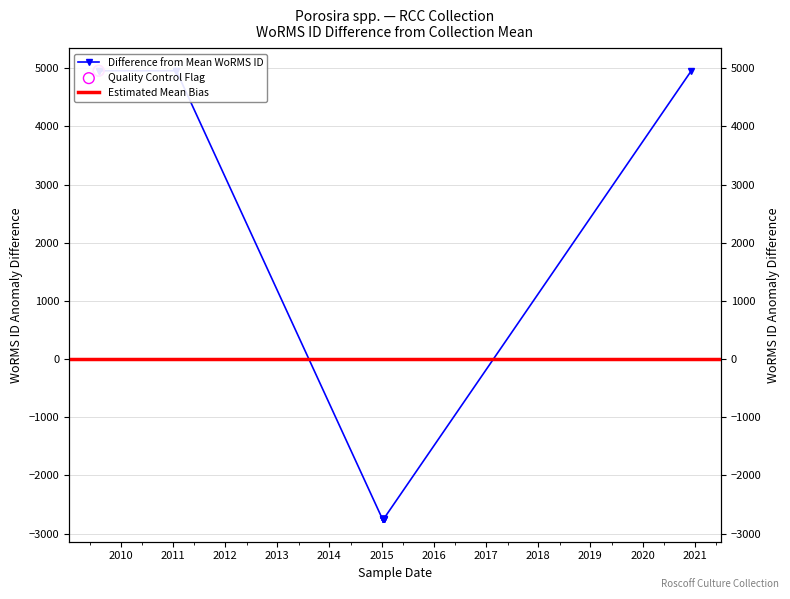

What is the change in value from 01-08-2009 to 14-01-2015?

-7709.0